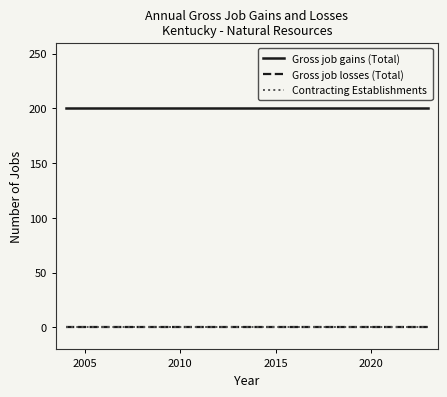

Does the chart display data point markers on the line(s)?

No